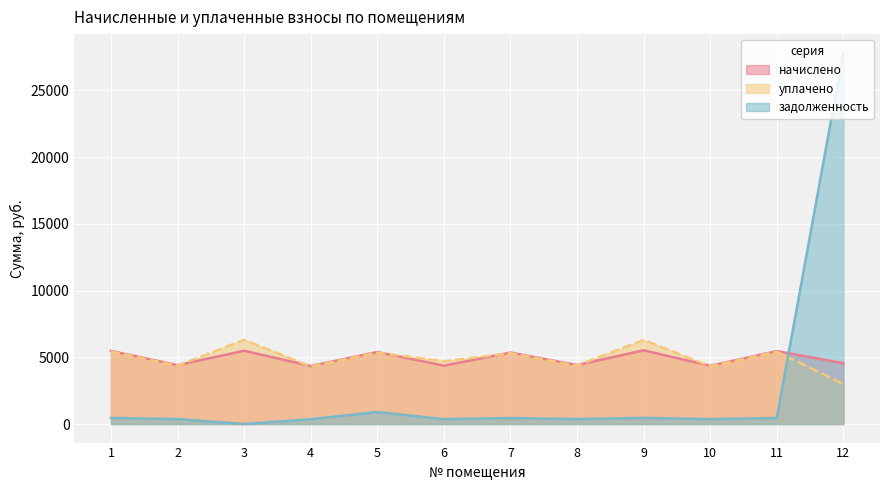

True or false: начислено has more than 0 interior local peaks.

True